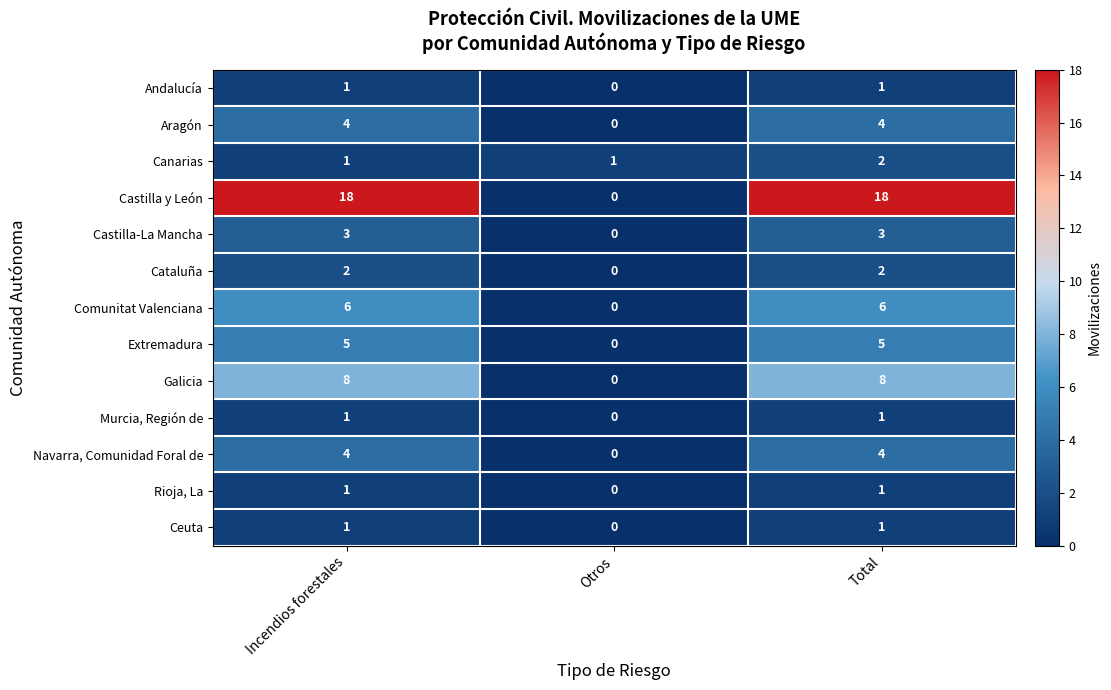

What is the maximum value for Galicia?

8